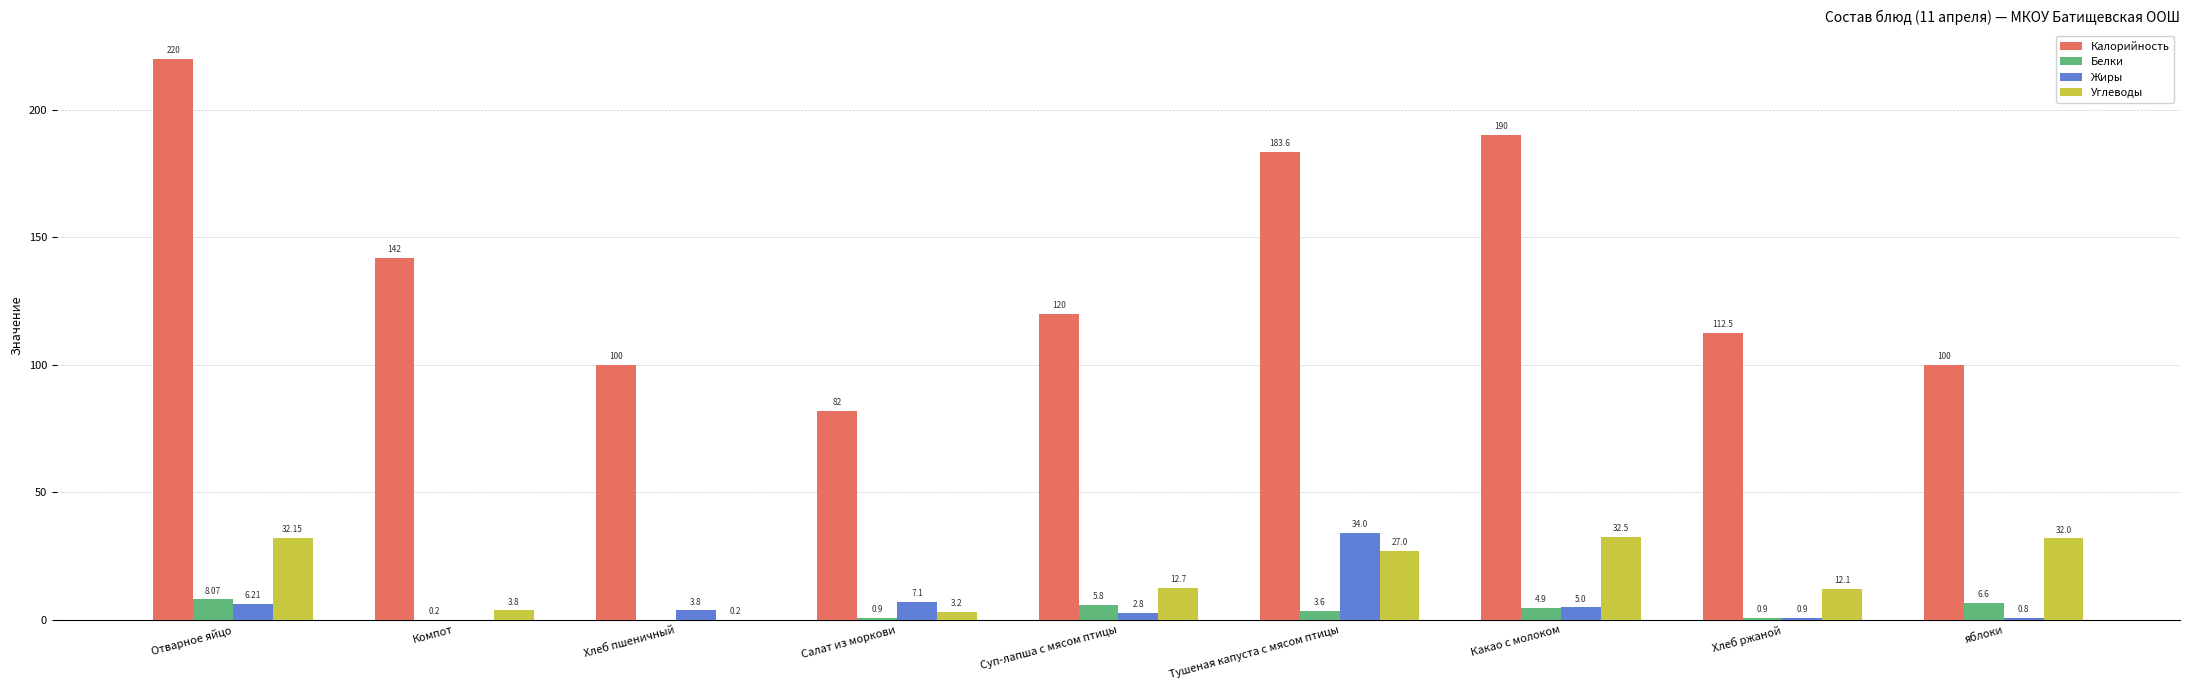

At which category is the sum across all series the highest?

Отварное яйцо